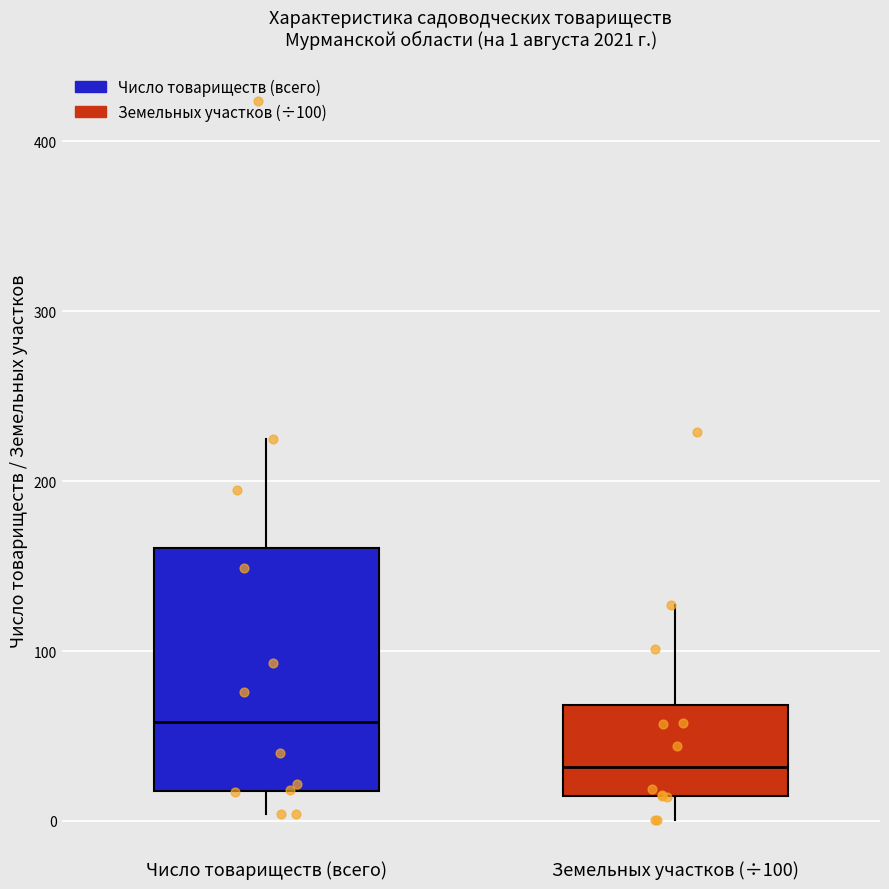

Which box's median line is the lowest?

Земельных участков (÷100)